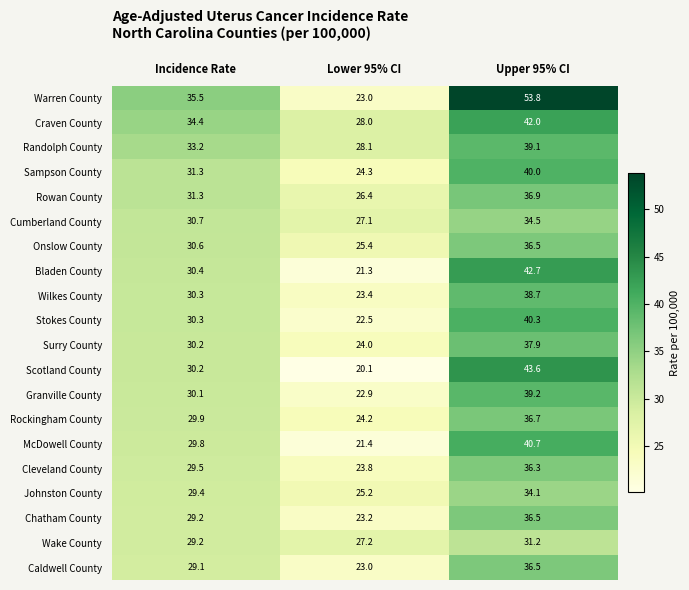

Which series has the largest range (max minus min)?

Warren County